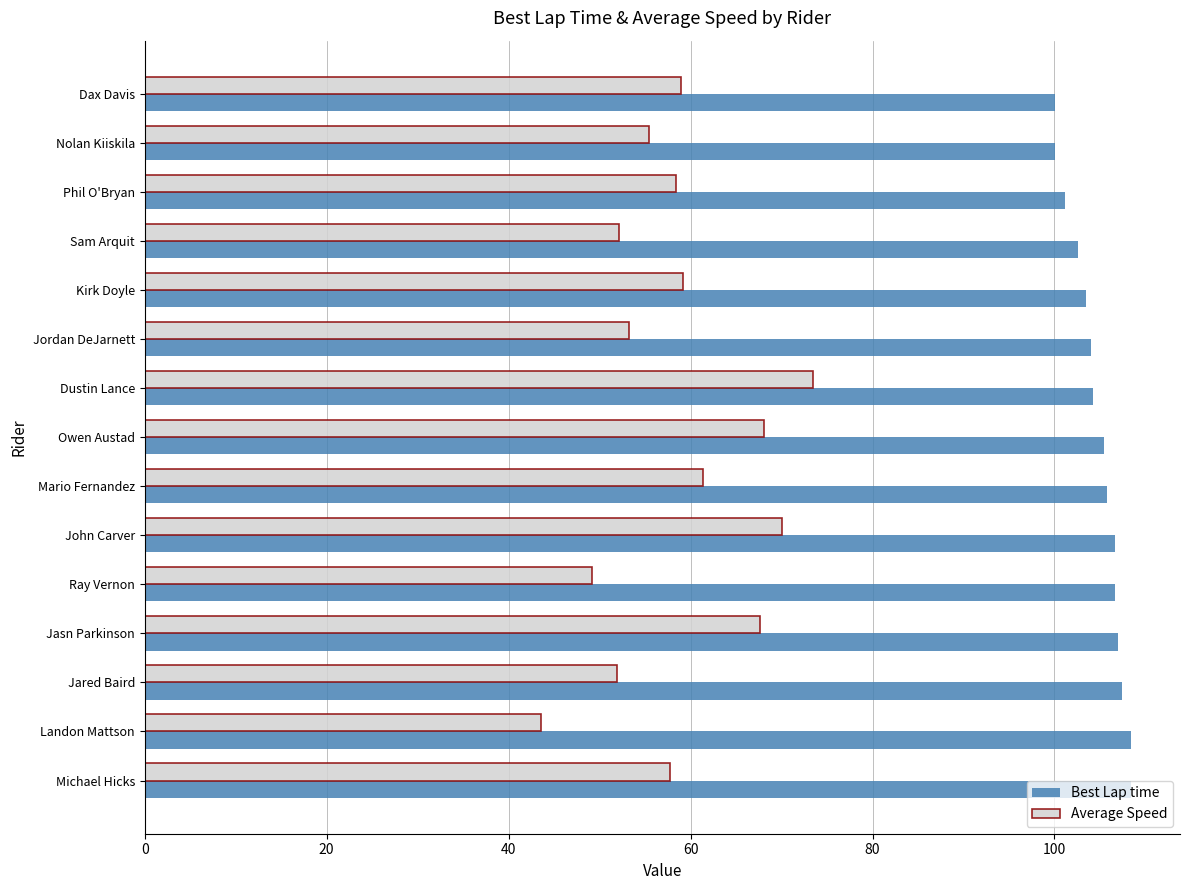

What is the approximate value of Best Lap time at Phil O'Bryan?

101.2